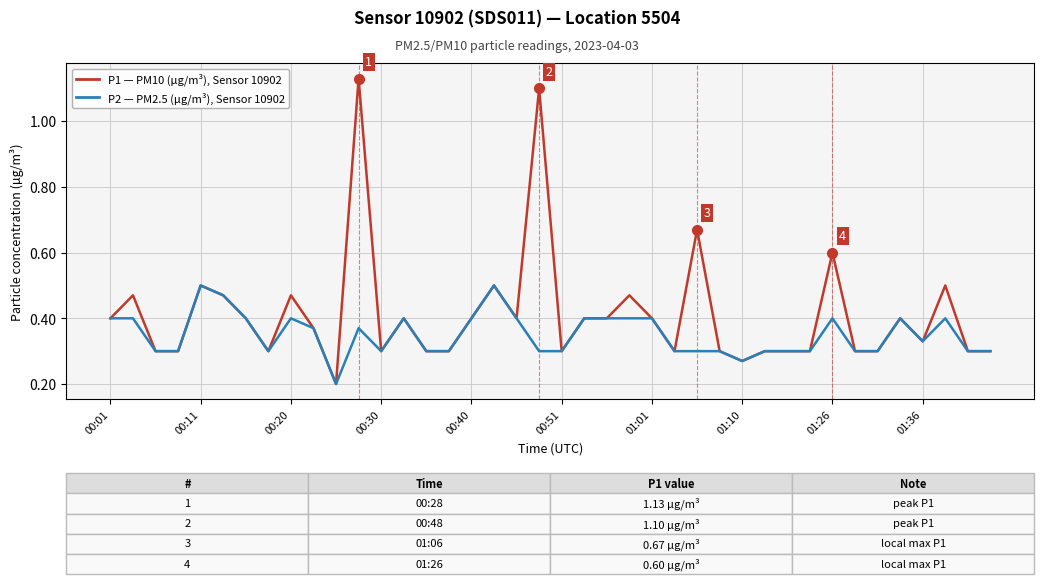

Which series has the largest total across all categories?

P1 — PM10 (µg/m³), Sensor 10902